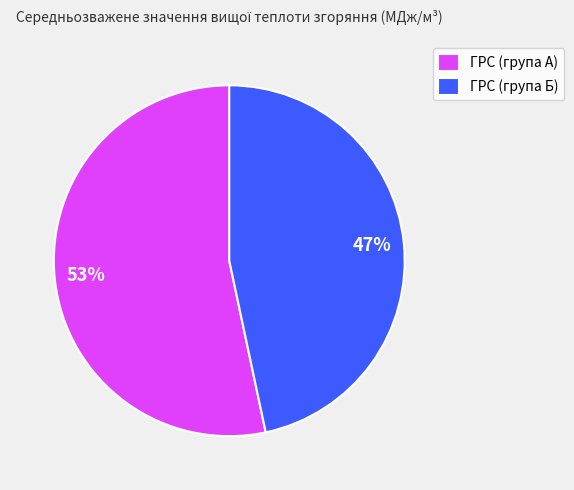

What is the largest slice in the pie chart?

ГРС (група А)